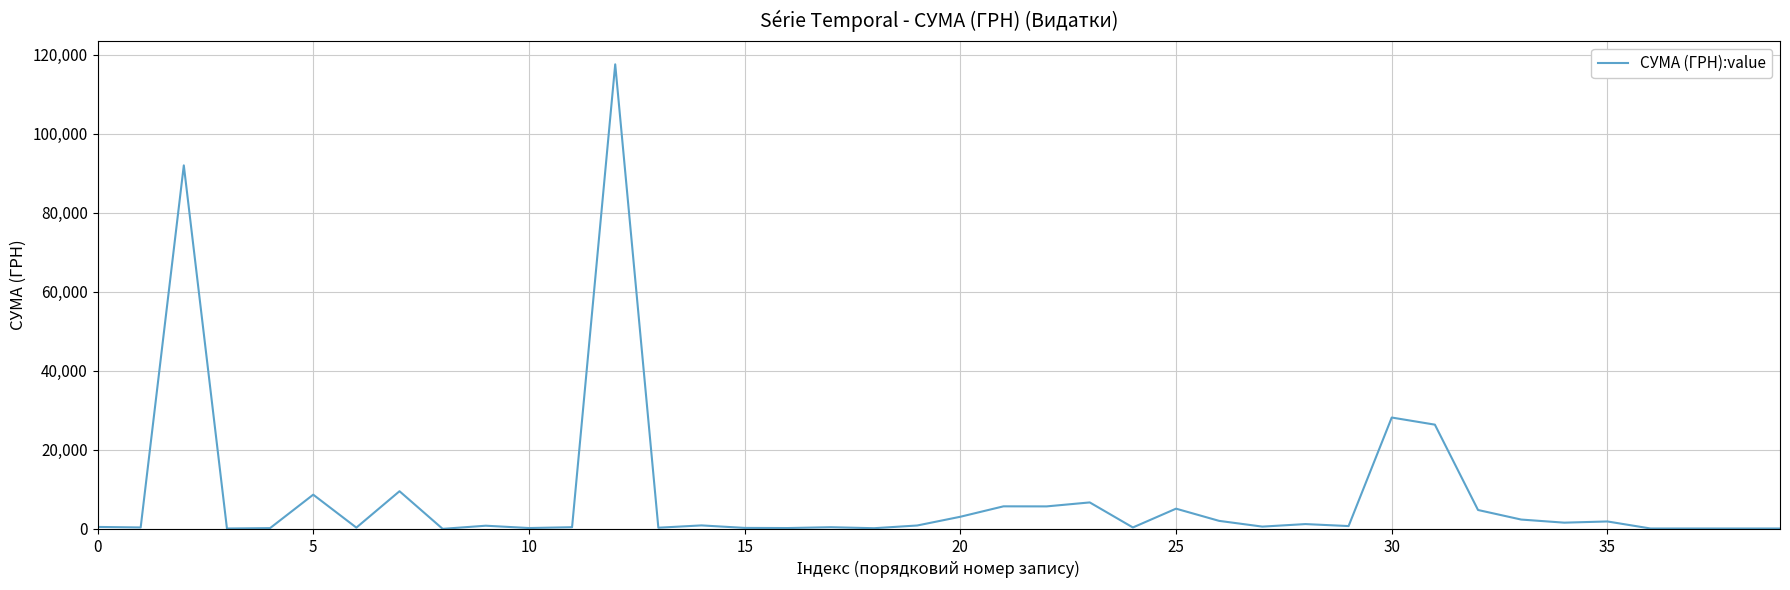

What is the maximum value shown in the chart?

117568.8